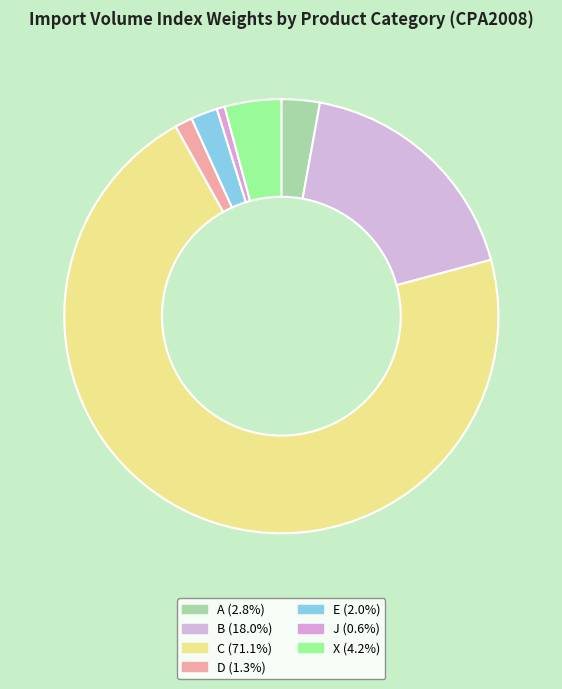

Is there a majority slice in this chart?

Yes